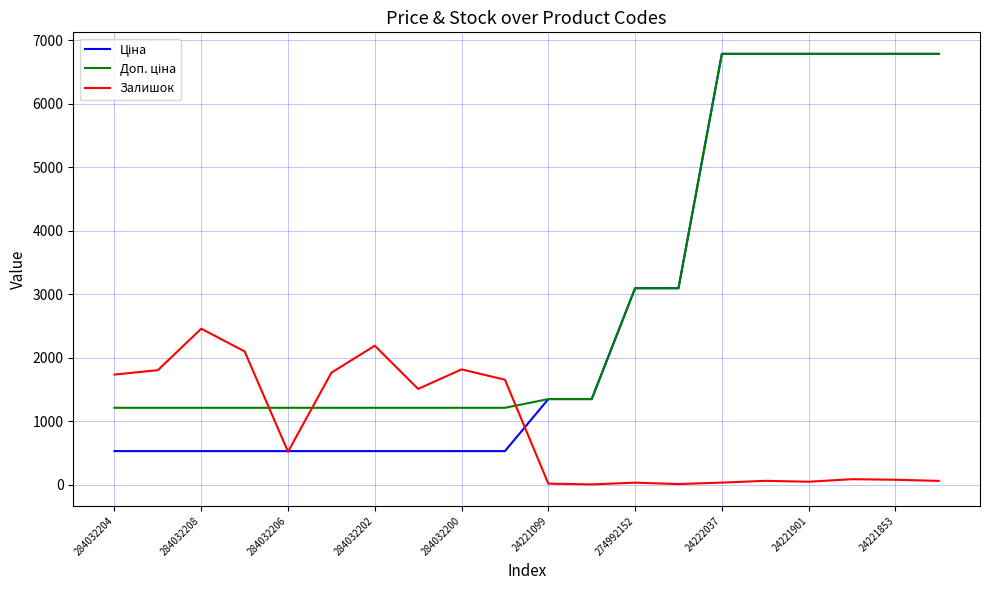

Is this an area chart (filled region under the line)?

No